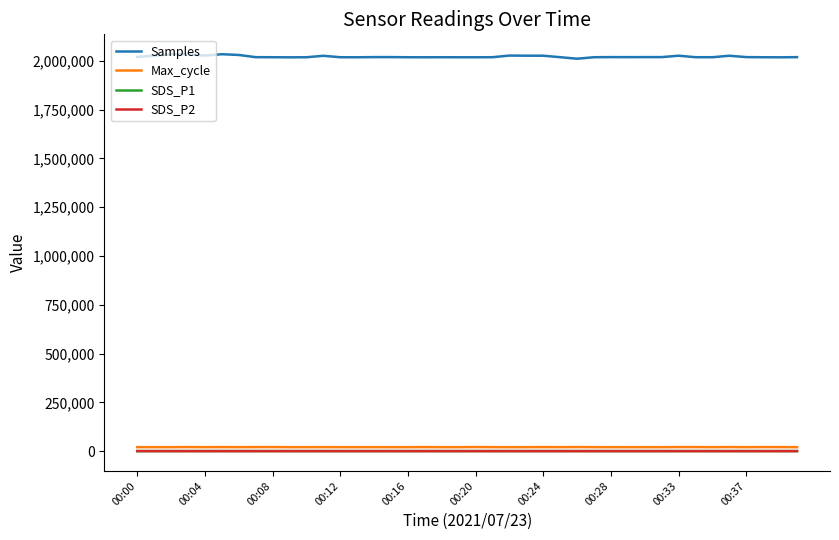

What is the greatest value displayed?

2033757.0